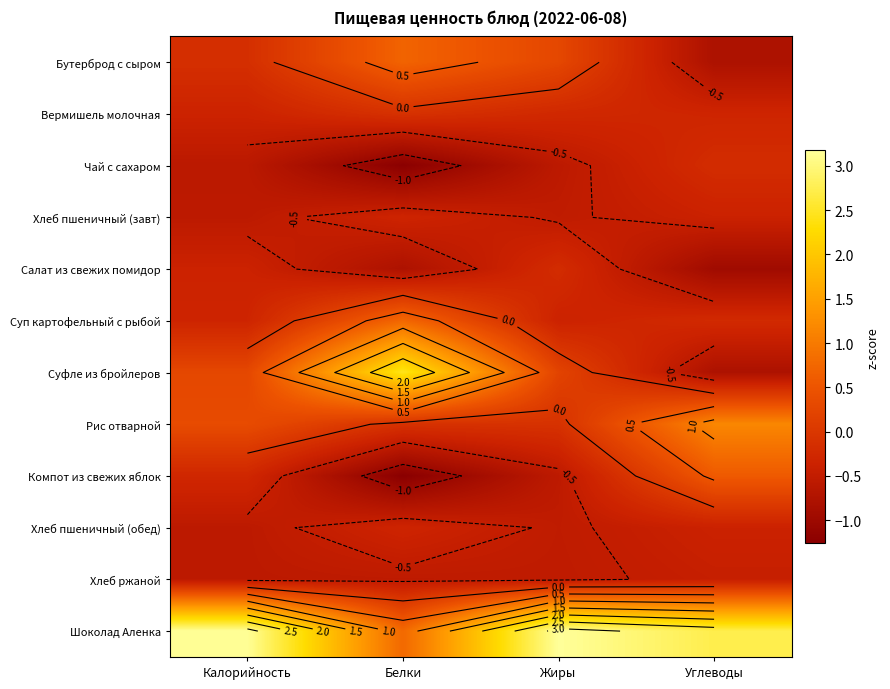

At which label does Суп картофельный с рыбой first exceed 0?

Белки